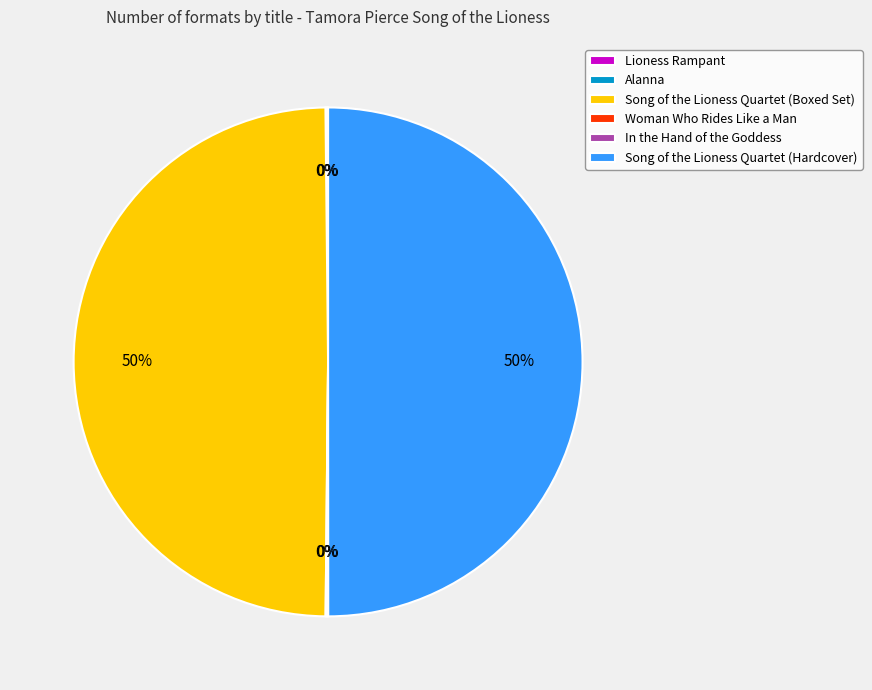

To the nearest percent, what portion does Song of the Lioness Quartet (Hardcover) represent?

50%